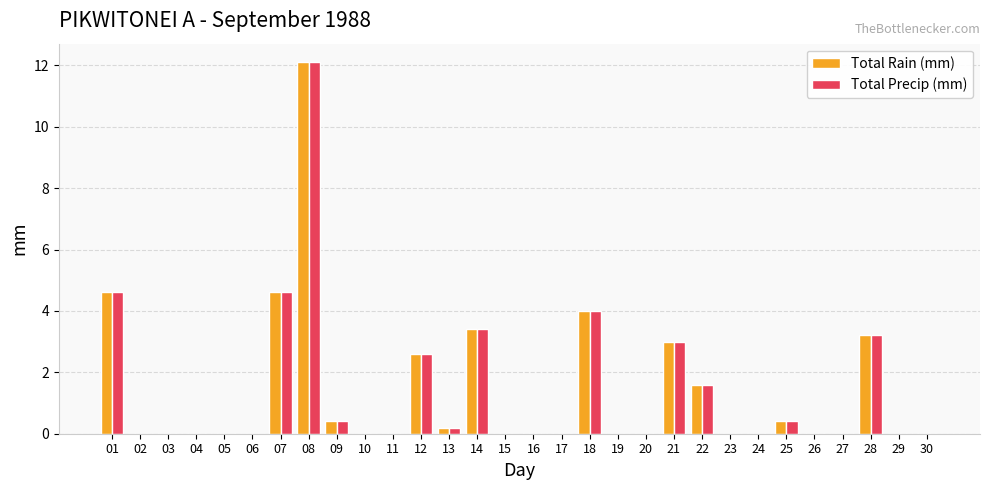

At which category is the sum across all series the highest?

08